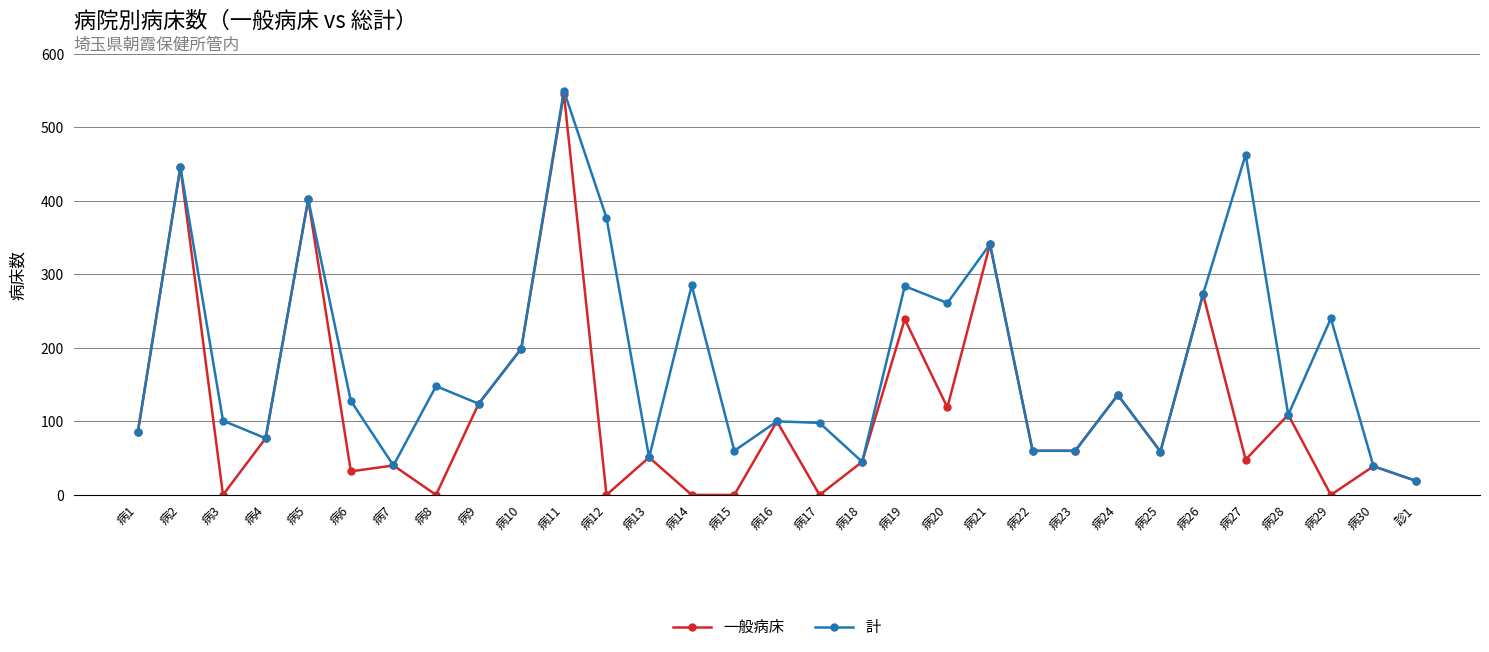

What is the label of the 18th point from the right?

病14